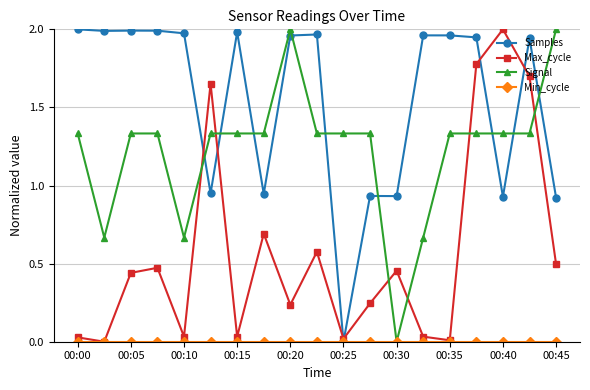

How many series are shown in this chart?

4